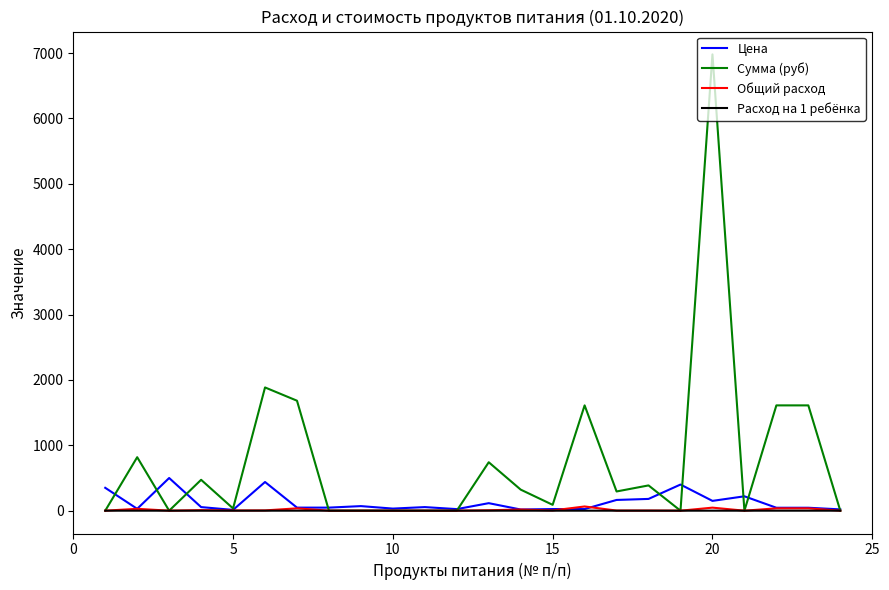

What is the maximum value shown in the chart?

6981.0